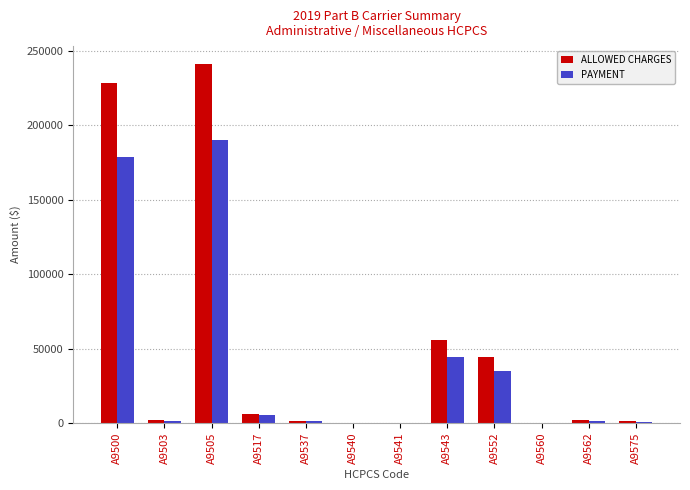

Between A9505 and A9543, which series saw the biggest shift?

ALLOWED CHARGES